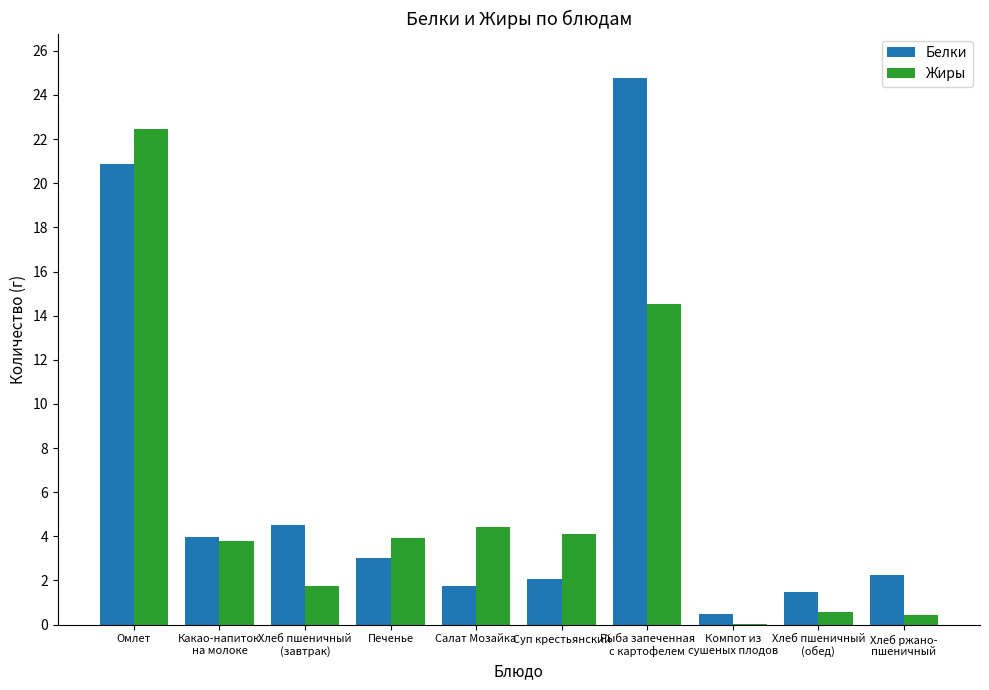

What is the sum of all Белки values?

65.2